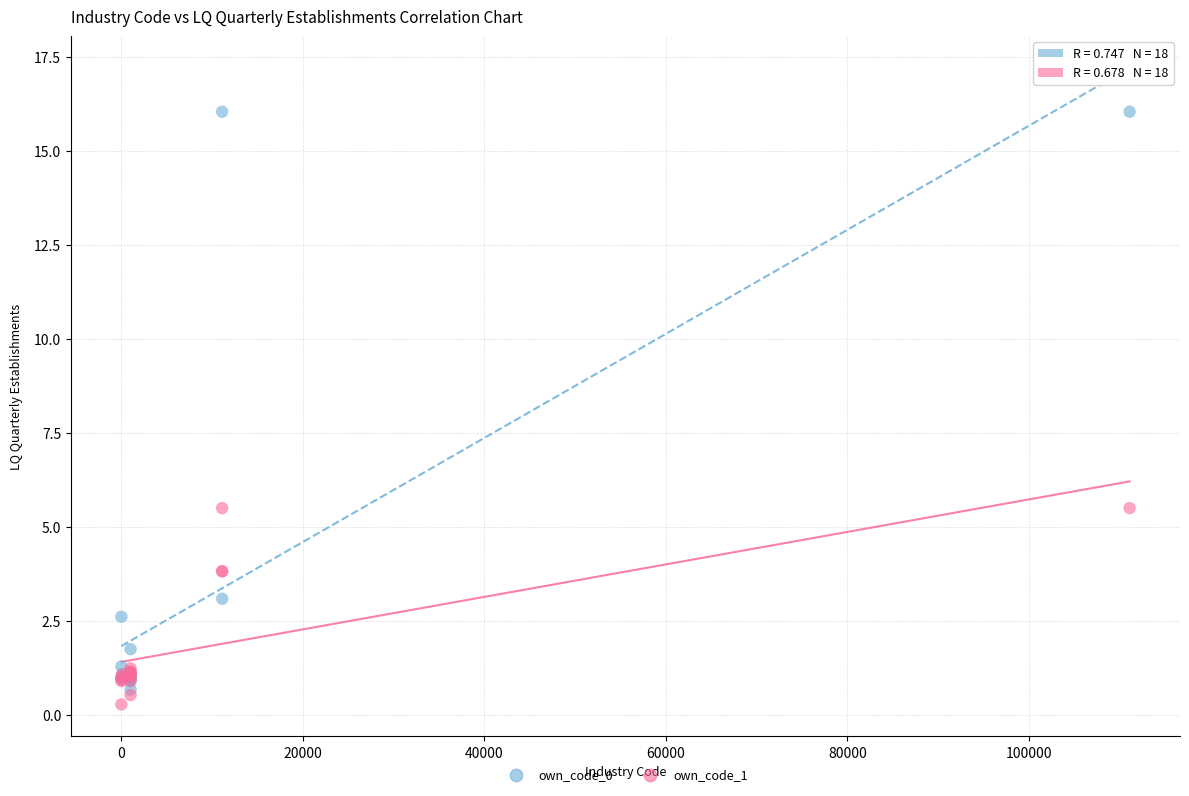

Which series reaches the maximum Y coordinate?

own_code_0